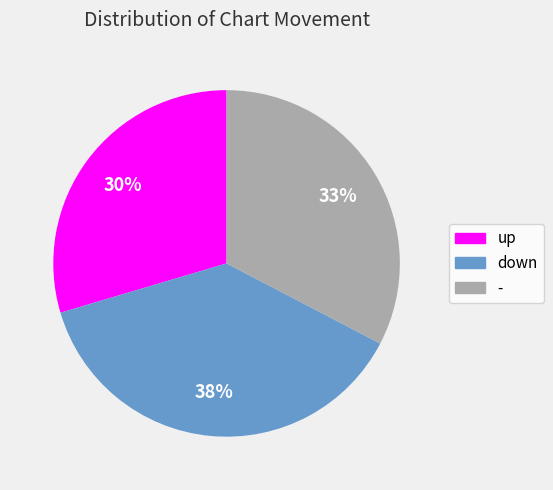

Is there any slice that represents more than half of the pie?

No